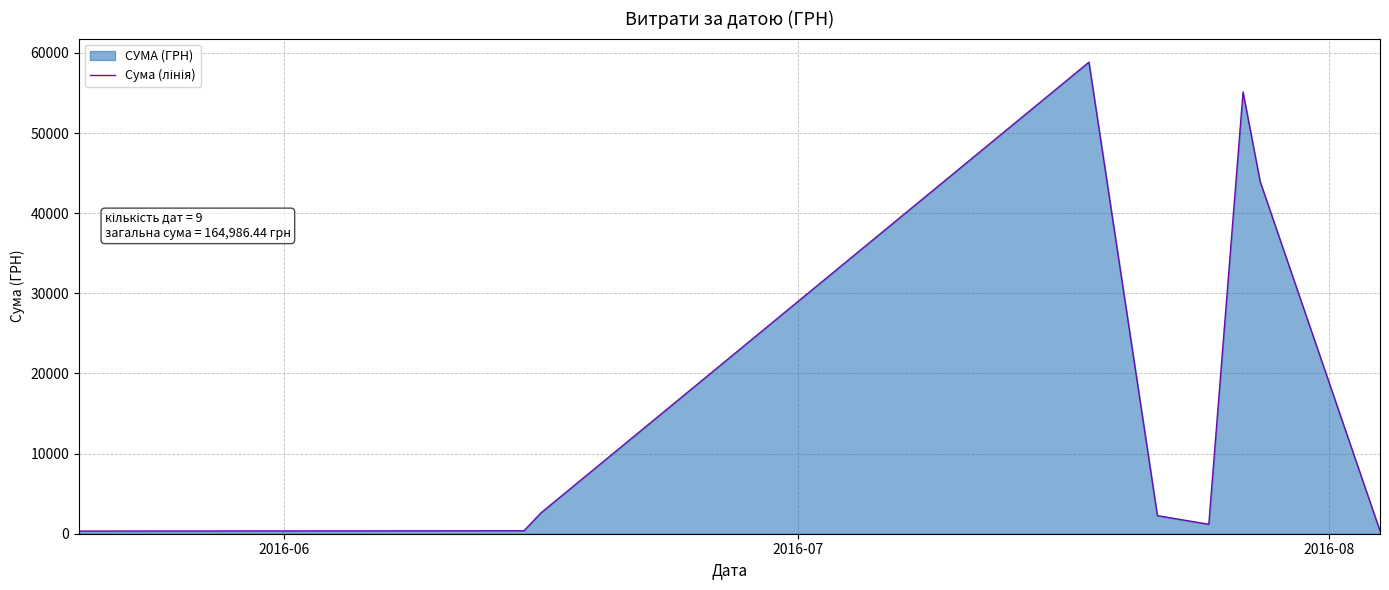

What is the greatest value displayed?

58840.0